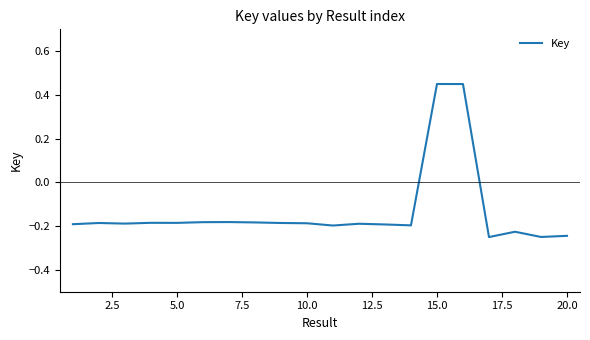

What is the value of the 7th point from the left?

-0.2